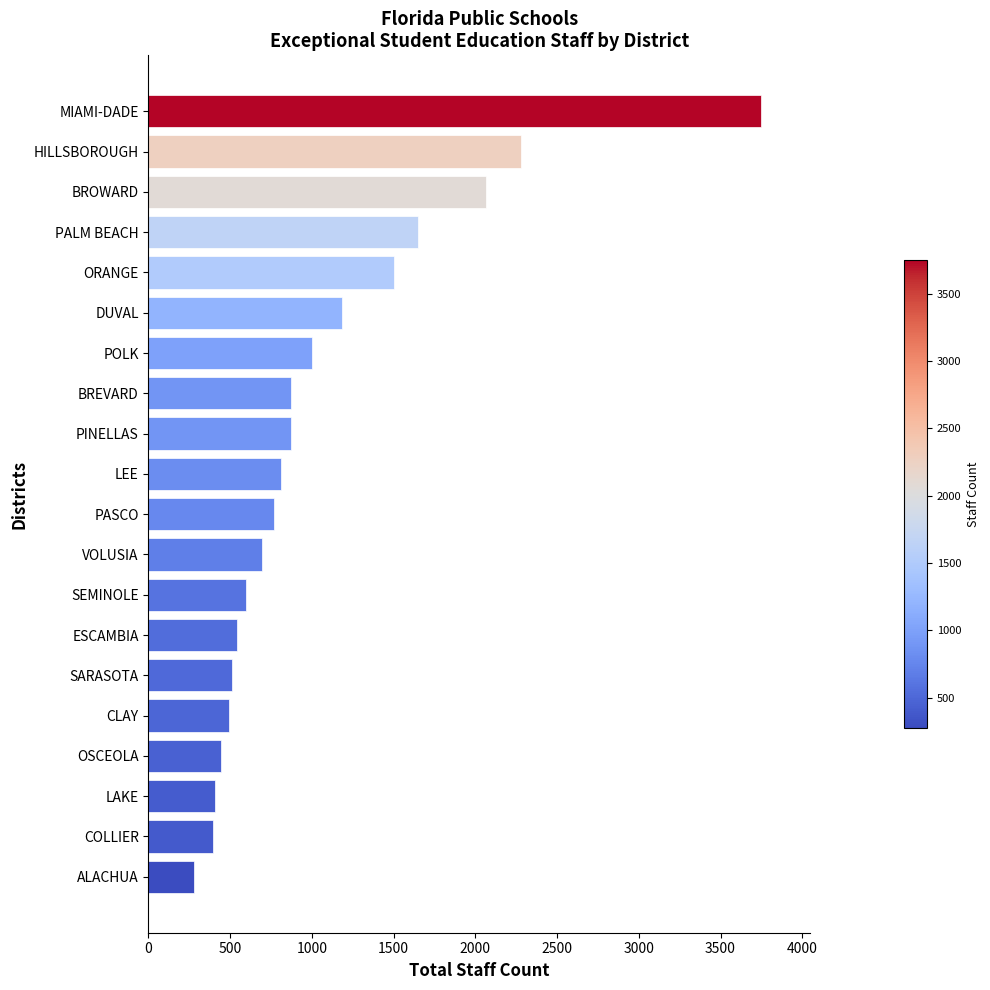

Where is the data nearest to the value 2012?

BROWARD